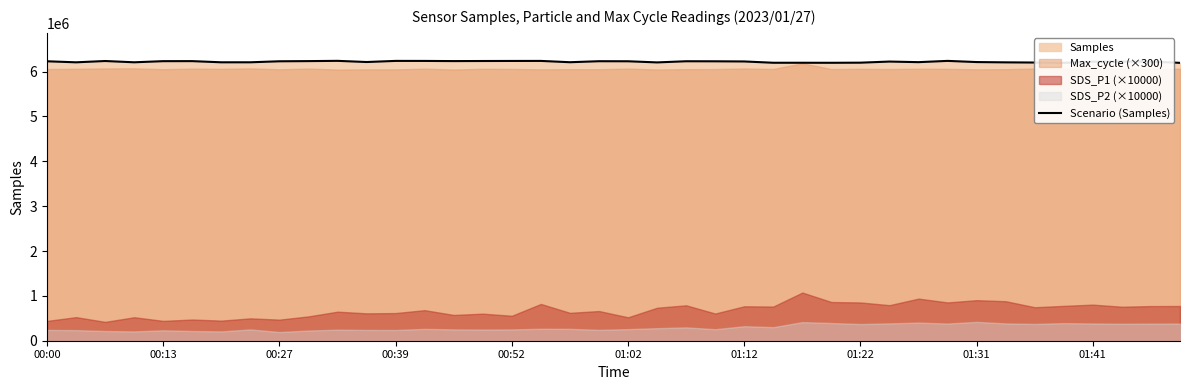

The chart shows a value of 11109988 at 00:13. True or false?

False